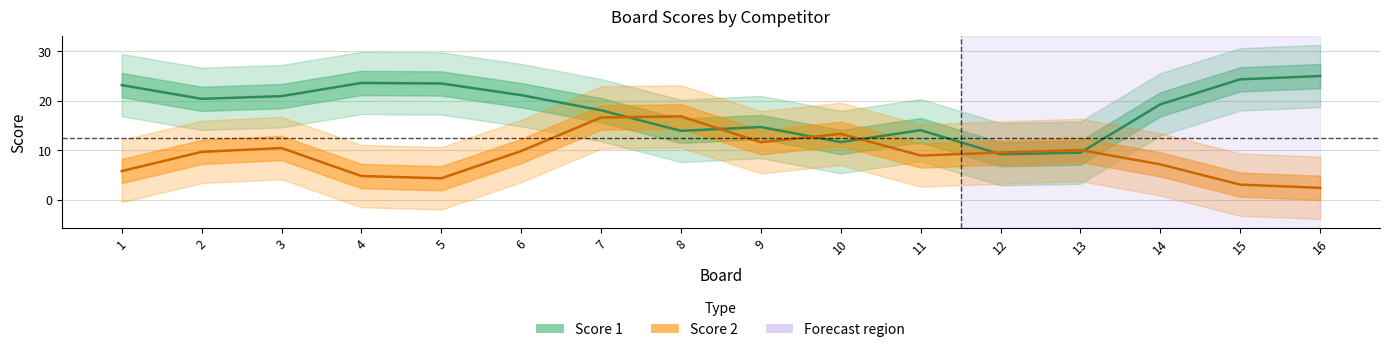

What is the sum of all Score 1 values?

292